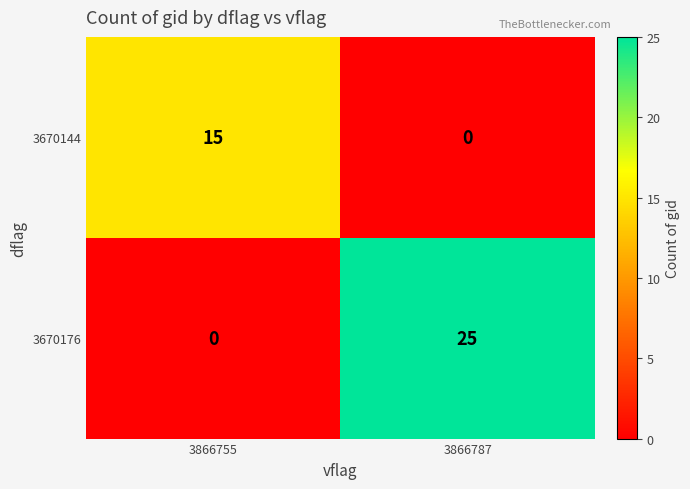

Which series has the largest range (max minus min)?

3670176